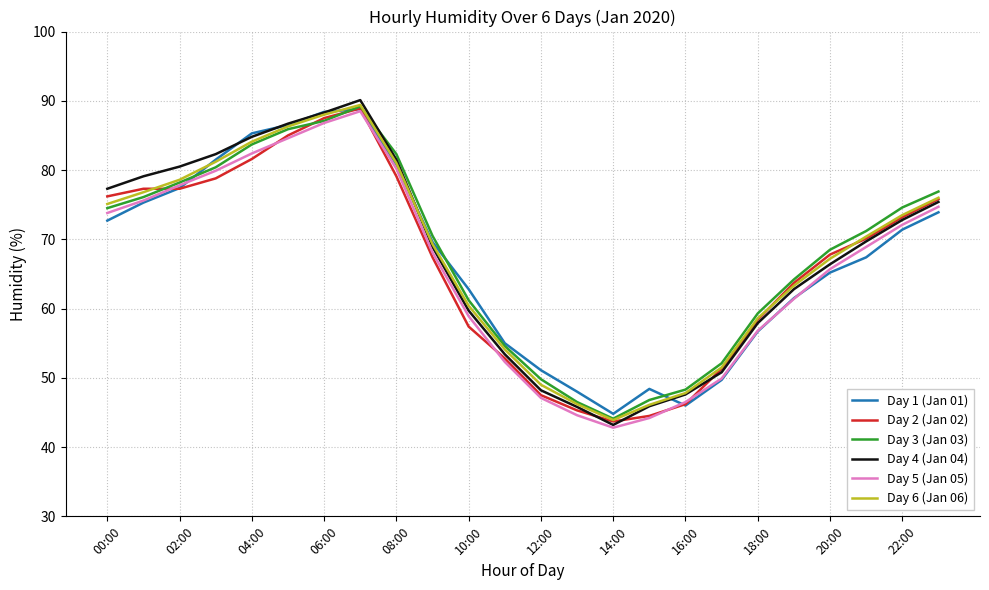

What is the maximum value for Day 4 (Jan 04)?

90.1